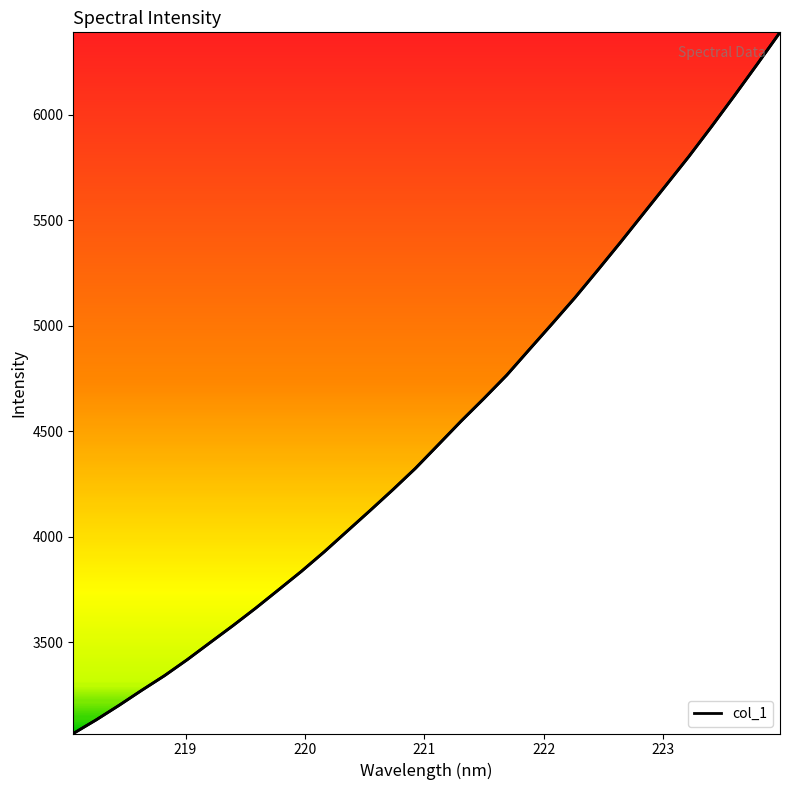

List the labels in order of value, smallest first.

218.0596, 218.2508, 218.442, 218.6332, 218.8244, 219.0156, 219.2067, 219.3979, 219.589, 219.7801, 219.9712, 220.1623, 220.3533, 220.5444, 220.7354, 220.9264, 221.1174, 221.3083, 221.4993, 221.6902, 221.8812, 222.0721, 222.263, 222.4538, 222.6447, 222.8355, 223.0264, 223.2172, 223.408, 223.5987, 223.7895, 223.9802